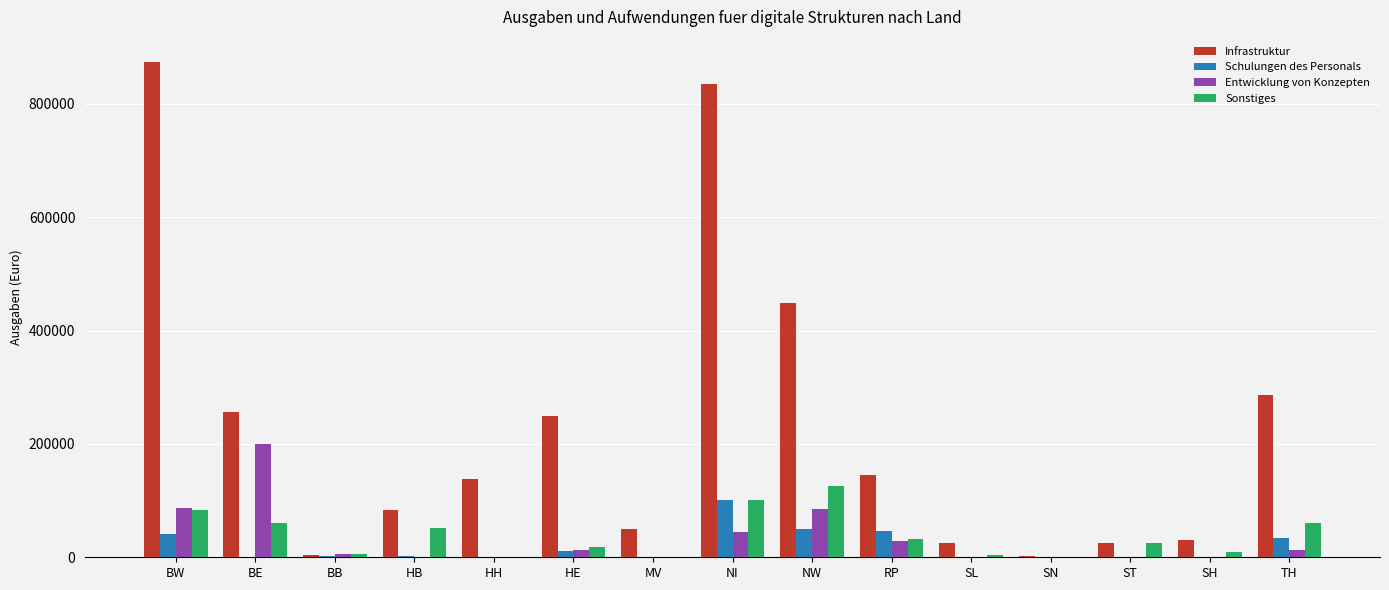

What value does the Schulungen des Personals series have at BW?

40646